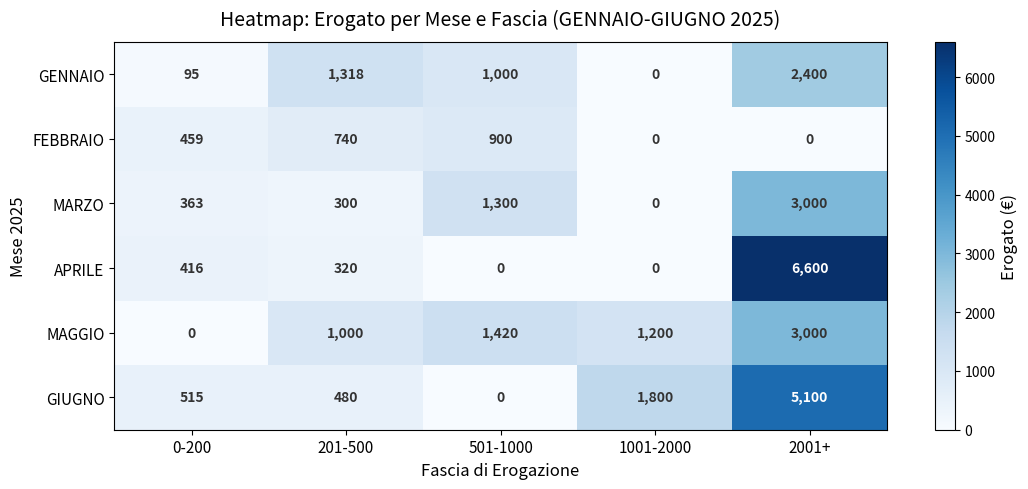

What is the difference between the highest and lowest values at 201-500?

1018